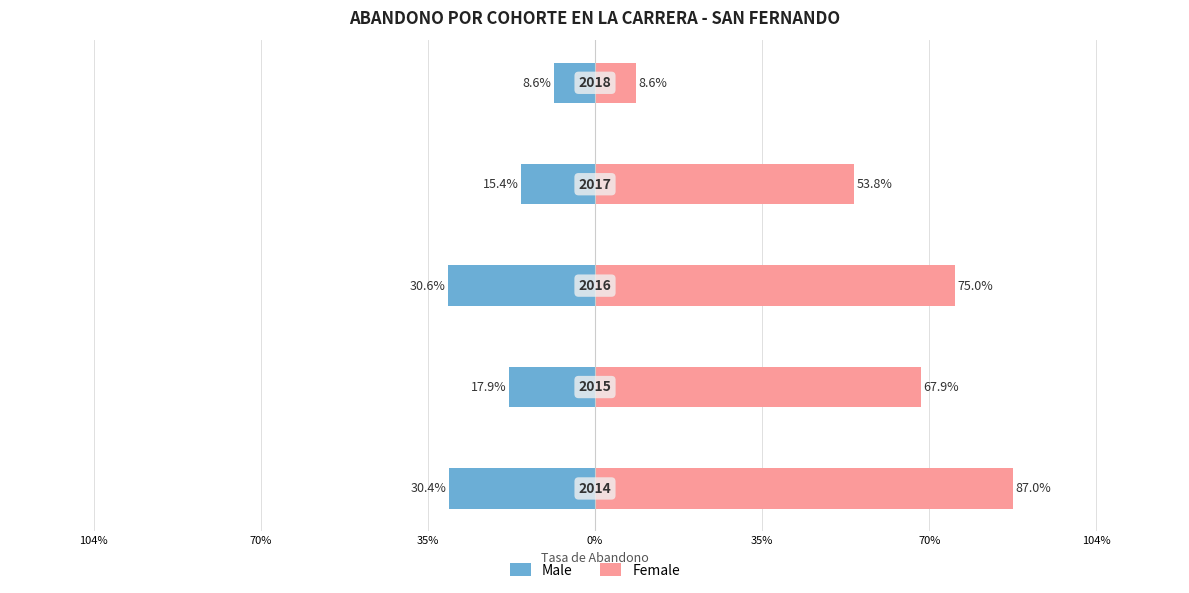

How many bars are there in total?

10